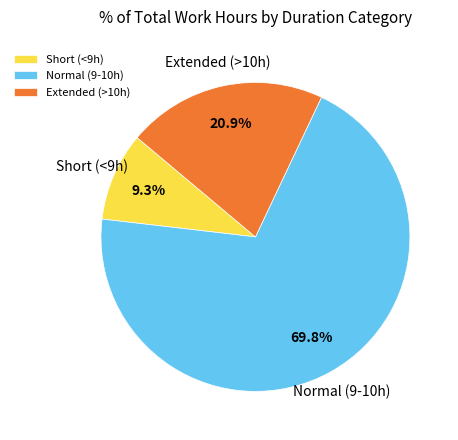

Which slice represents more than half of the pie?

Normal (9-10h)